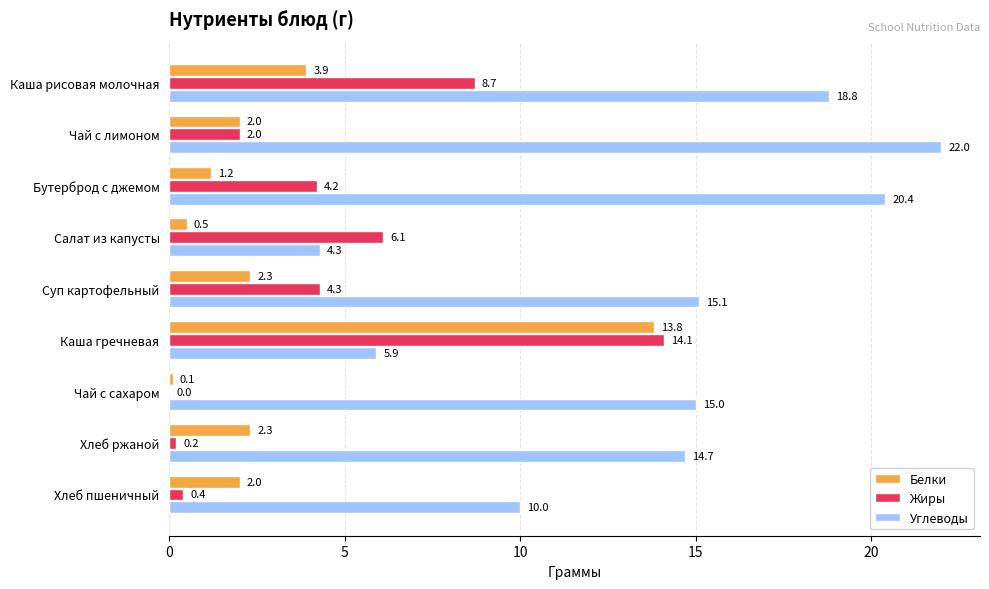

Which series changed the most between Каша рисовая молочная and Суп картофельный?

Жиры